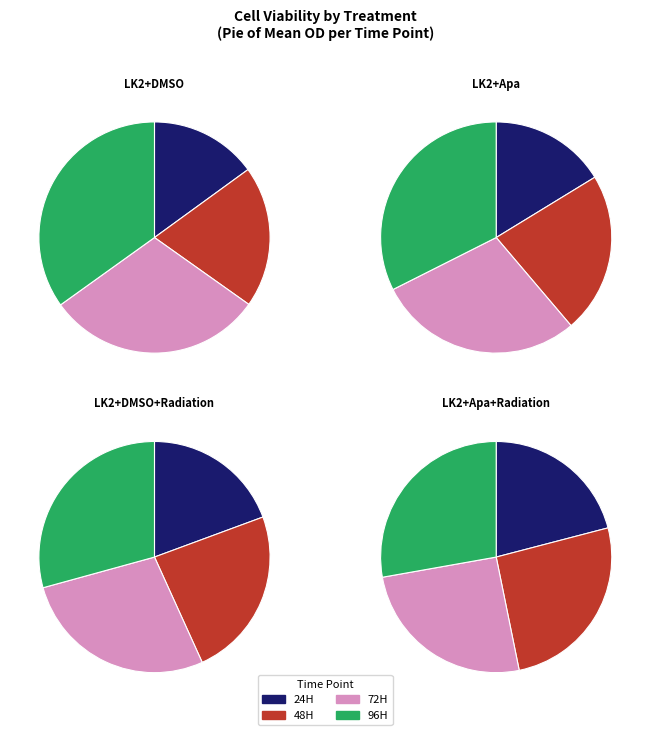

To the nearest percent, what percentage of the pie is 72H?

29%